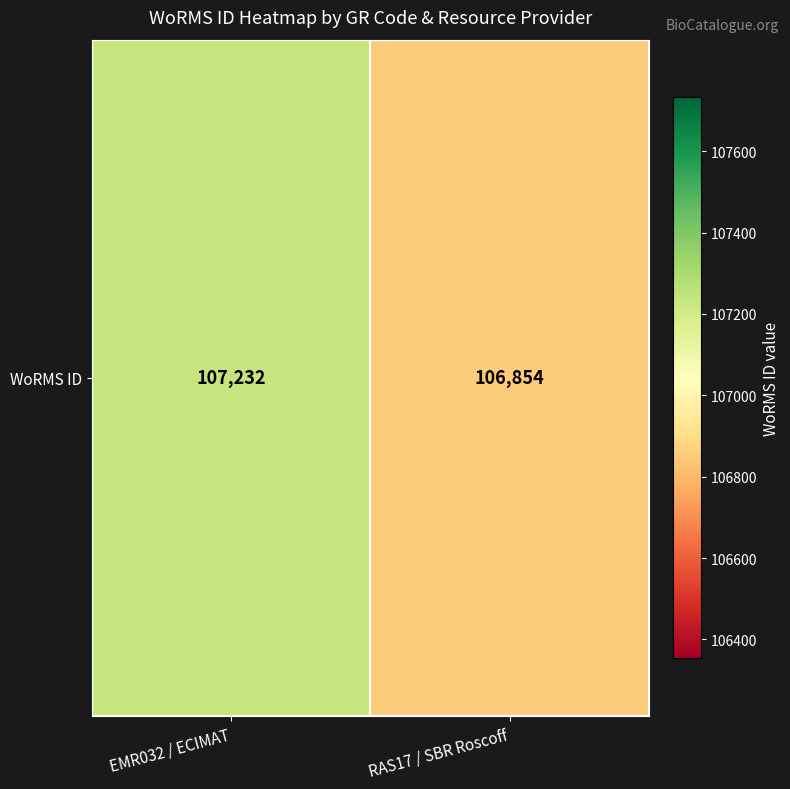

What is the change in value from EMR032 / ECIMAT to RAS17 / SBR Roscoff?

-378